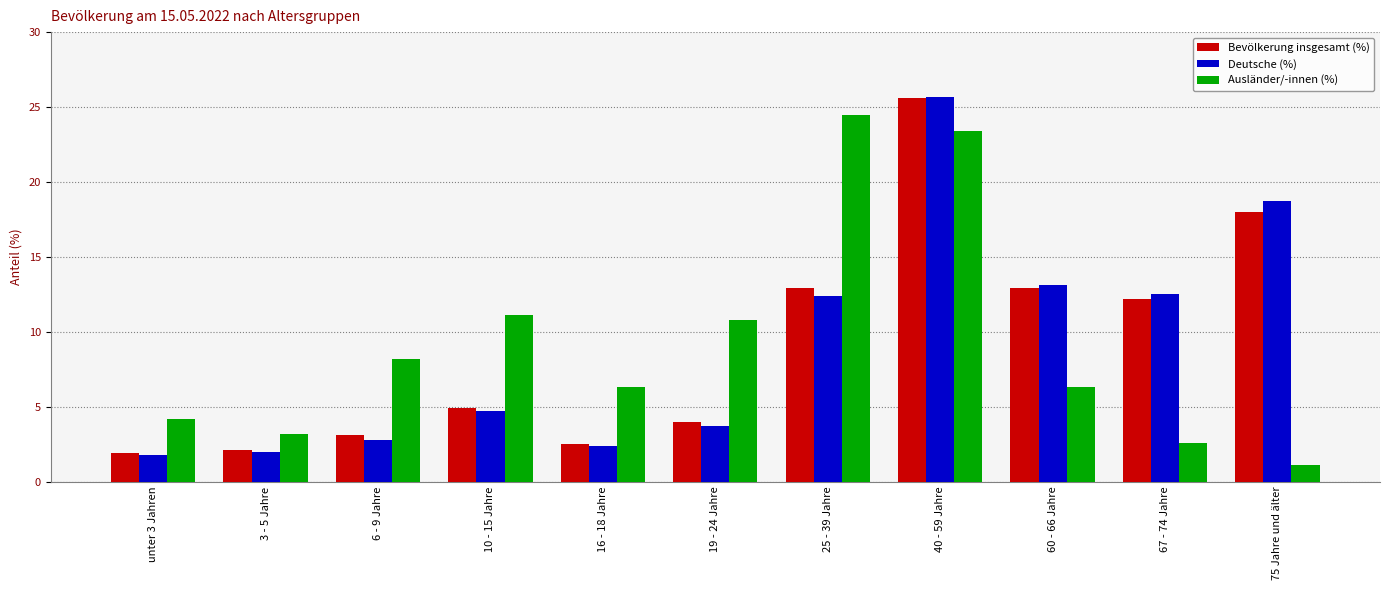

What is the difference between the second highest and second lowest values in the Bevölkerung insgesamt (%) series?

15.9